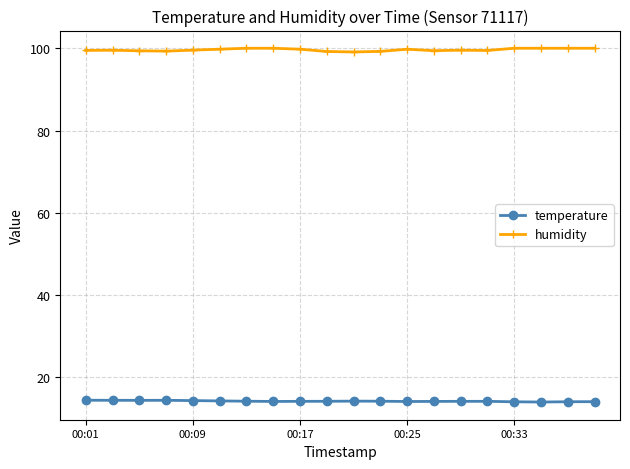

At how many categories does at least one series exceed 90?

20